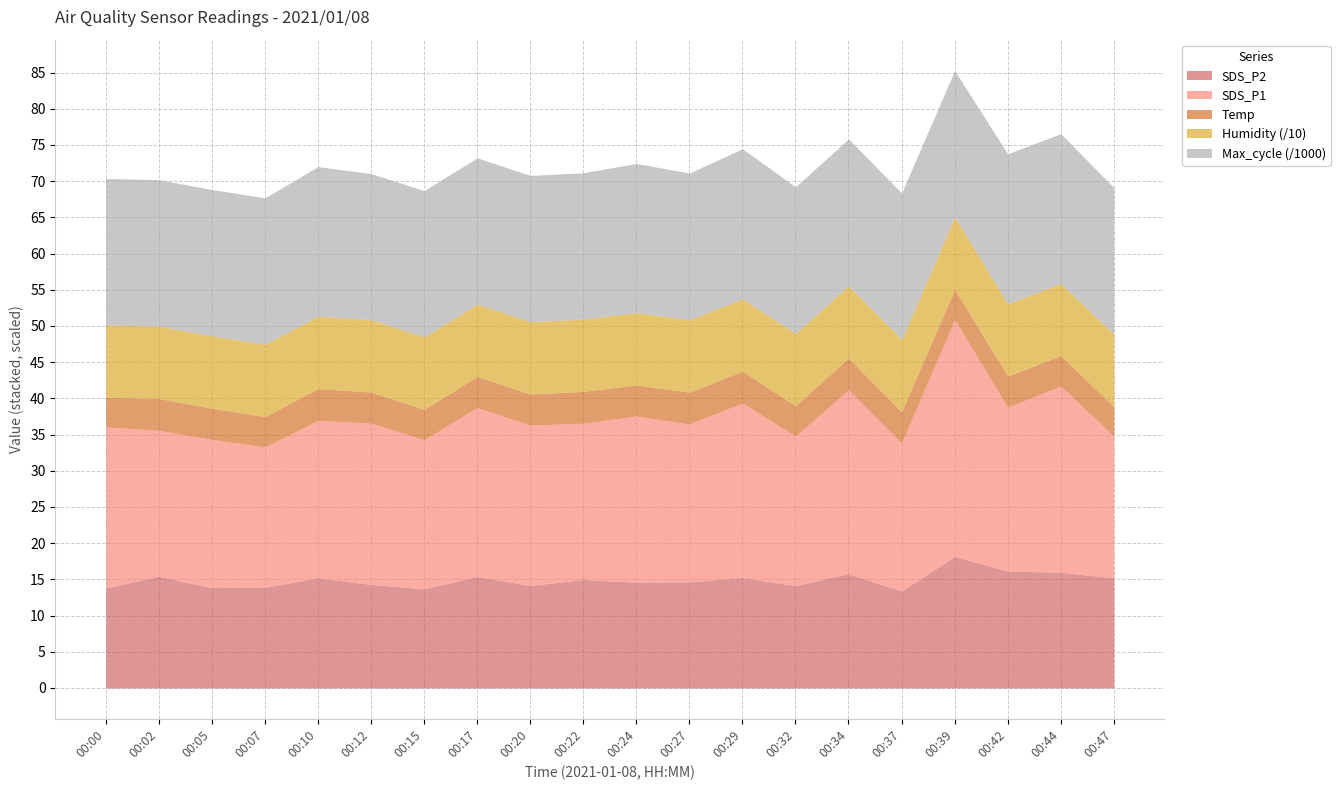

What are all the series names shown in the legend?

SDS_P2, SDS_P1, Temp, Humidity (/10), Max_cycle (/1000)